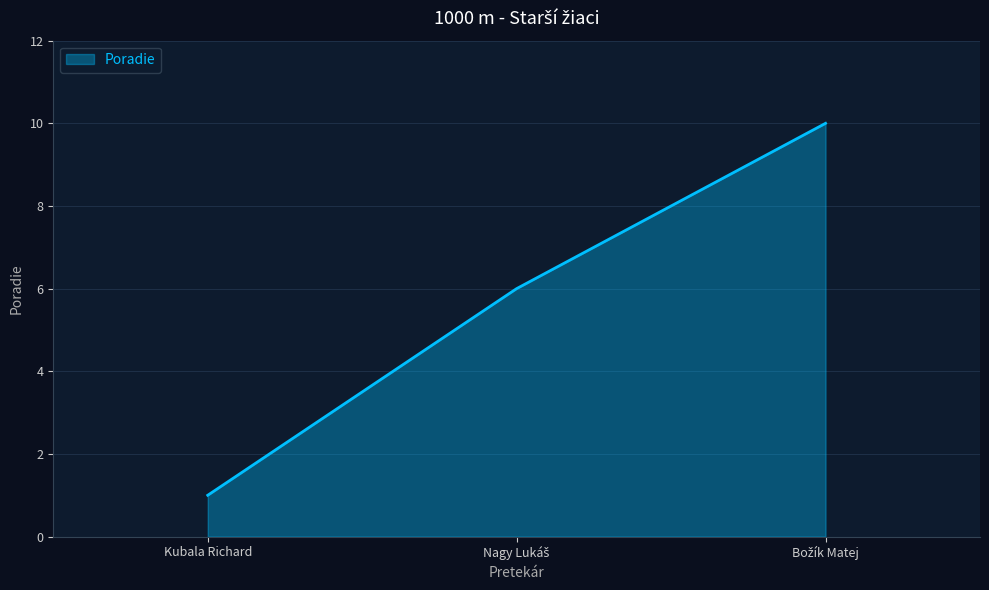

What is the average value?

6